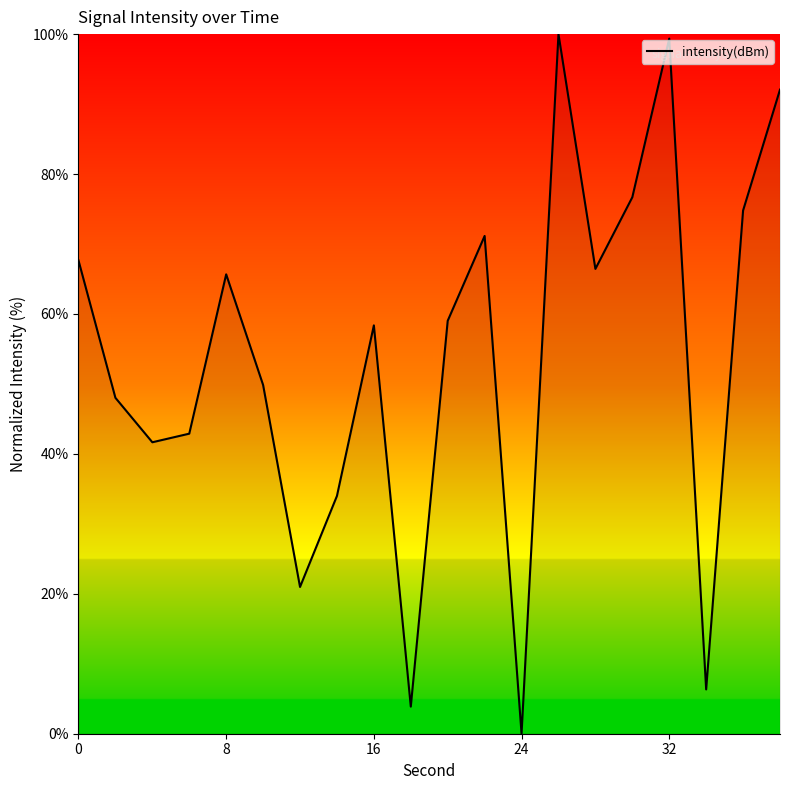

What is the greatest value displayed?

100.0